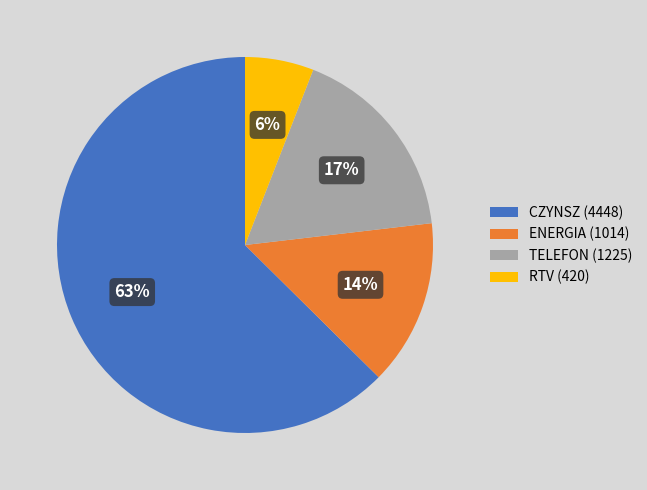

Do ENERGIA (1014) and RTV (420) together represent more than half of the pie?

No